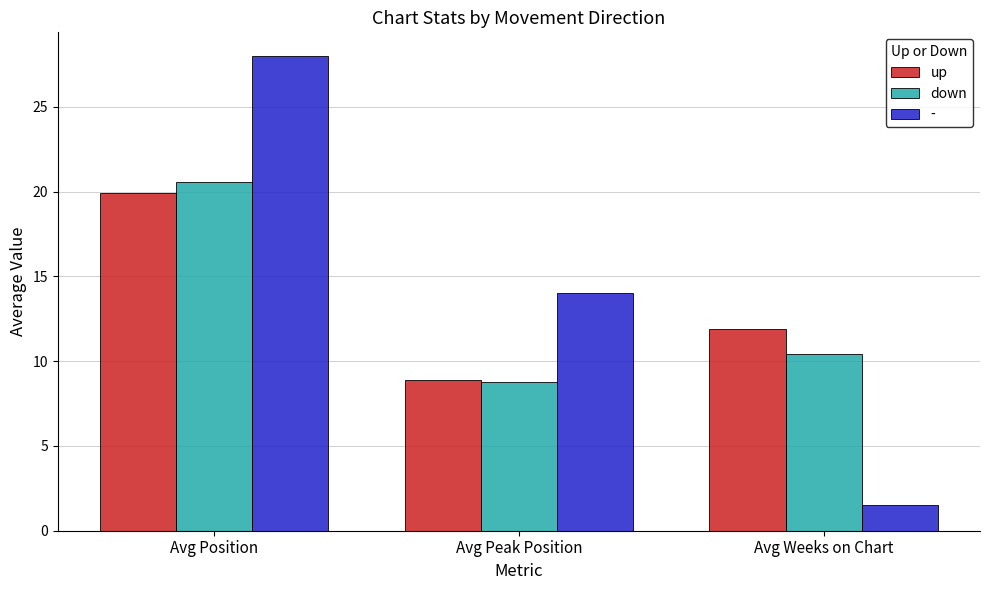

How many groups of bars are there?

3